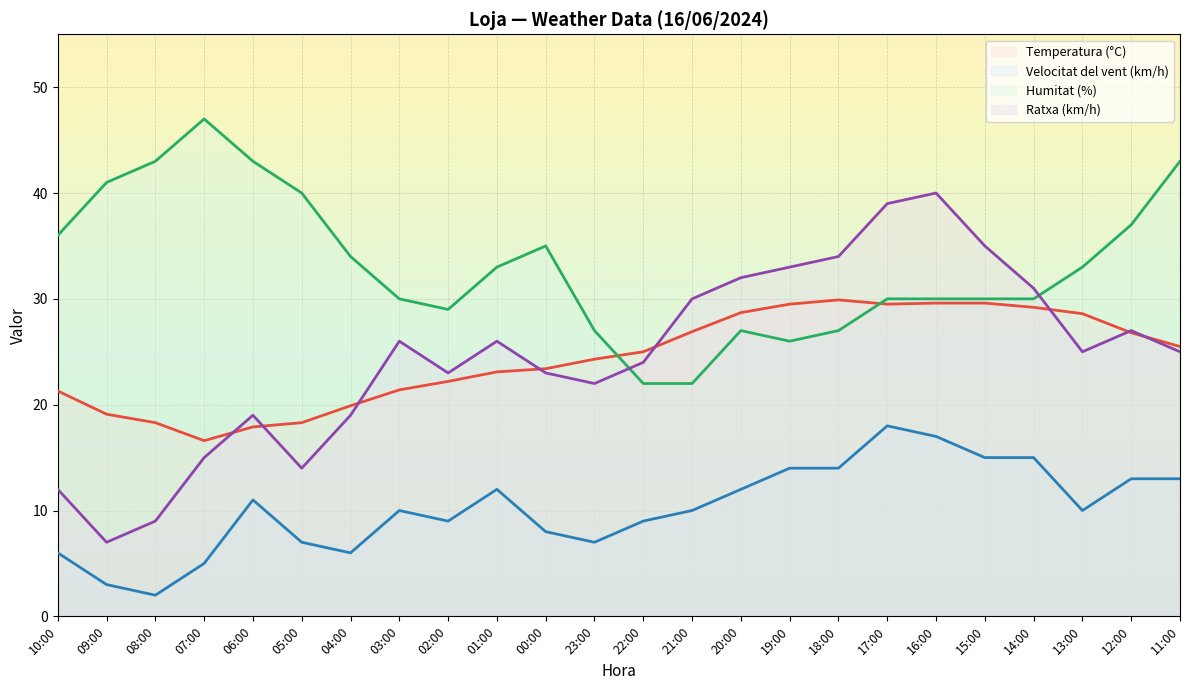

Where do Humitat (%) and Temperatura (°C) first cross each other?

23:00 and 22:00